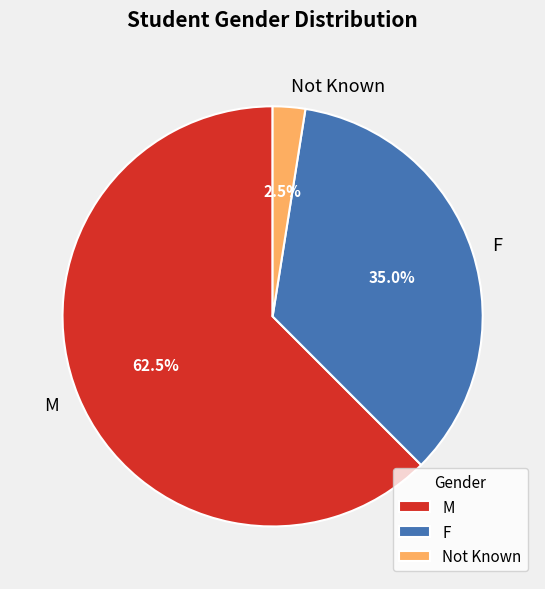

Which slice is the largest?

M